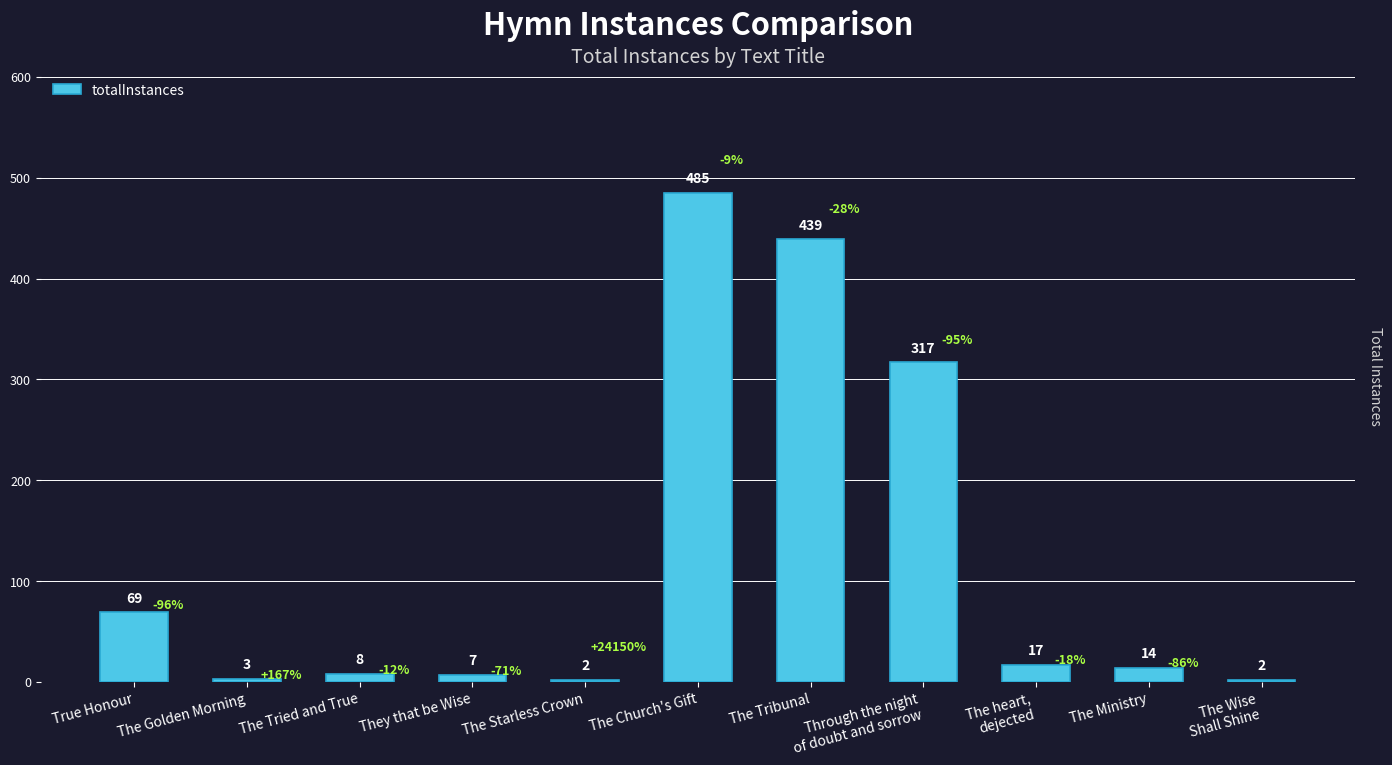

What is the sum of the values at The Church's Gift and The Starless Crown?

487